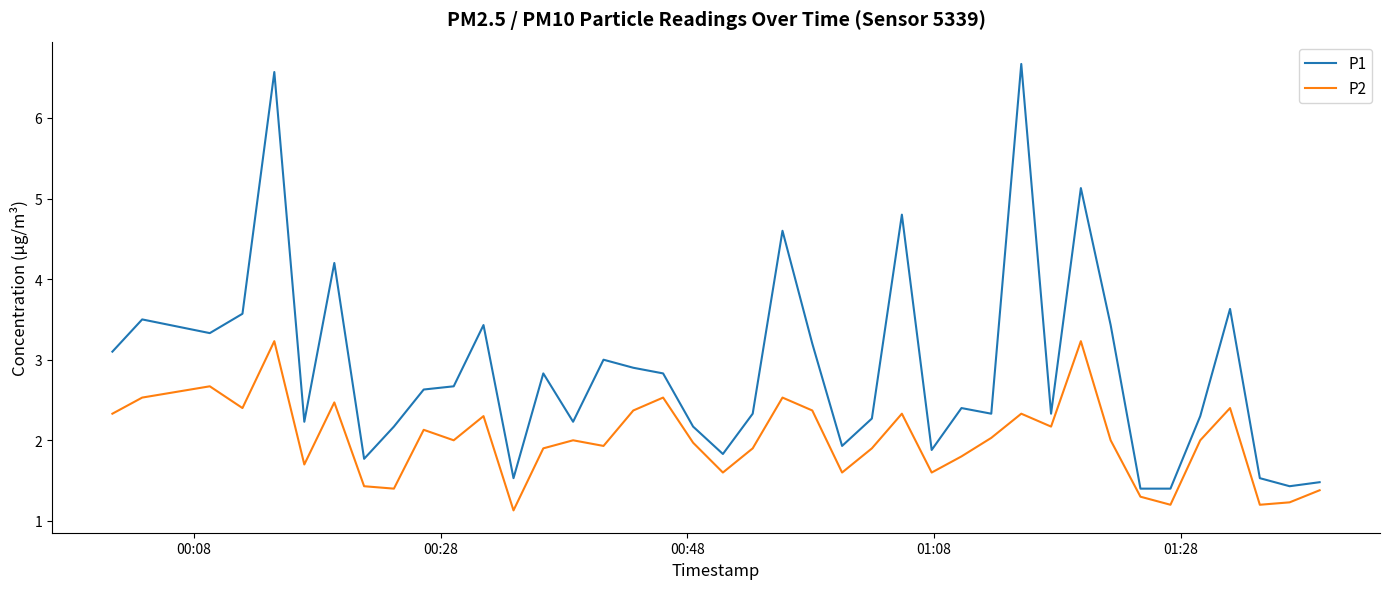

How many series are shown in this chart?

2